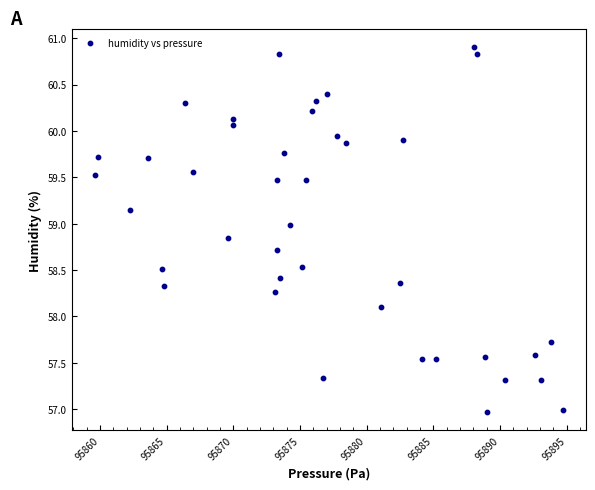

What is the range of Y values (max minus min)?

3.9